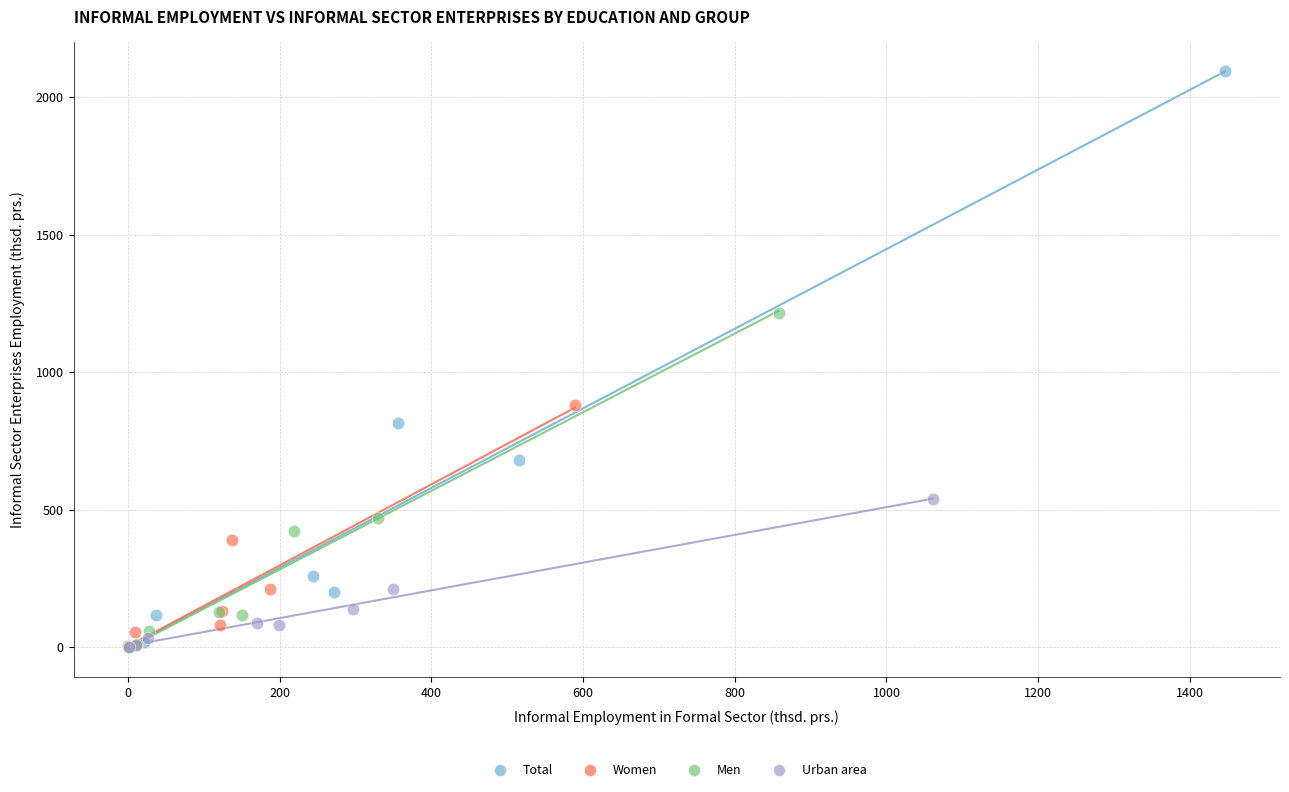

Which series reaches the maximum Y coordinate?

Total